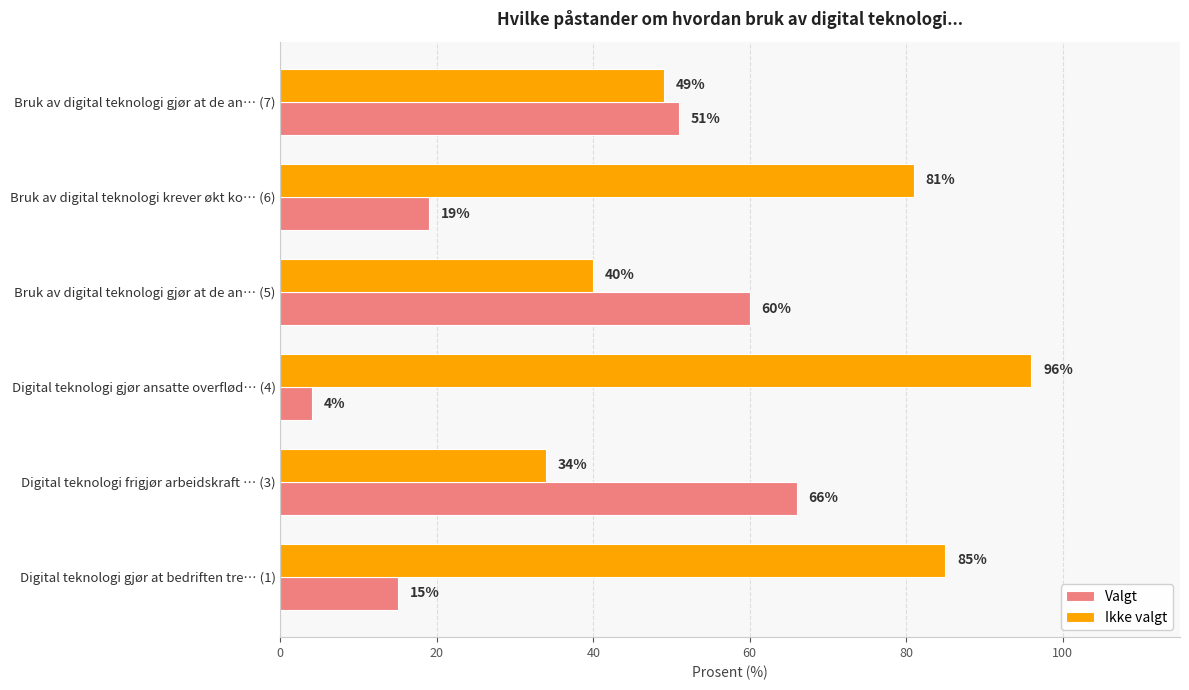

How many data points does each series have?

6